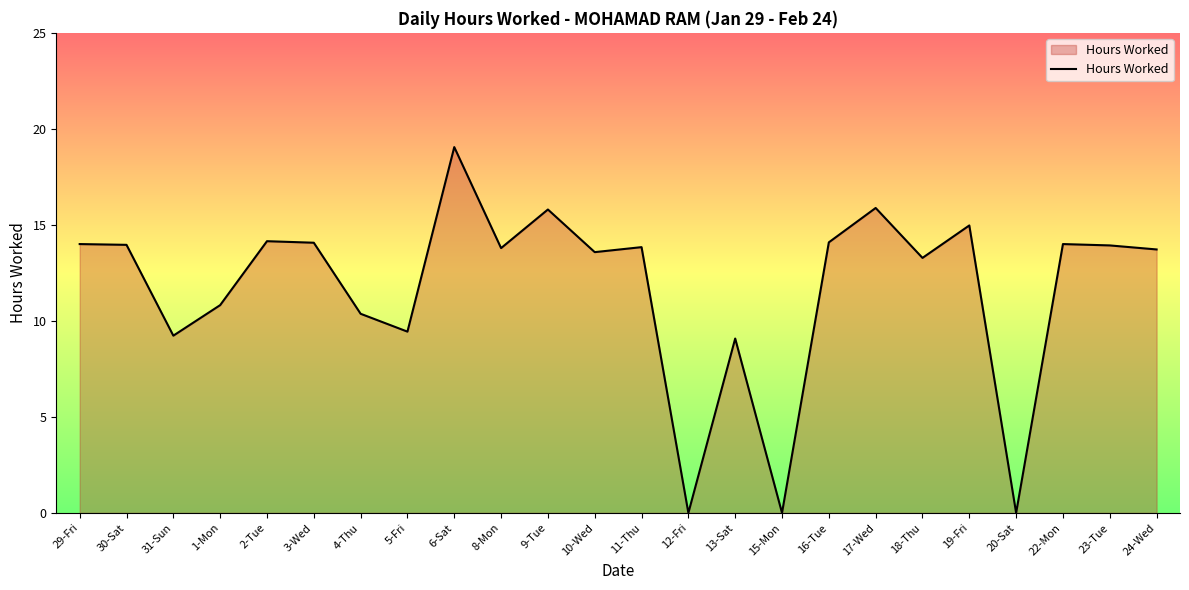

What position from the right is 4-Thu?

18